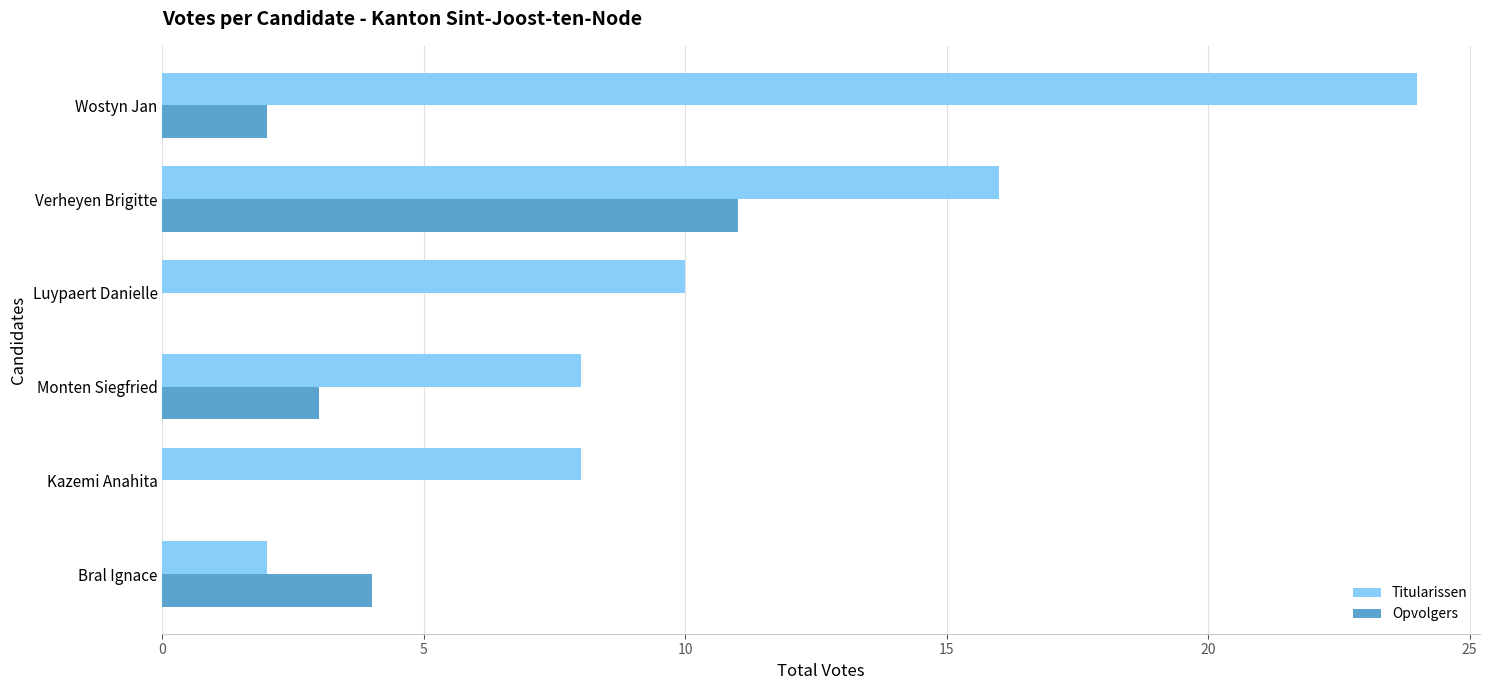

What is the sum of all Titularissen values?

68